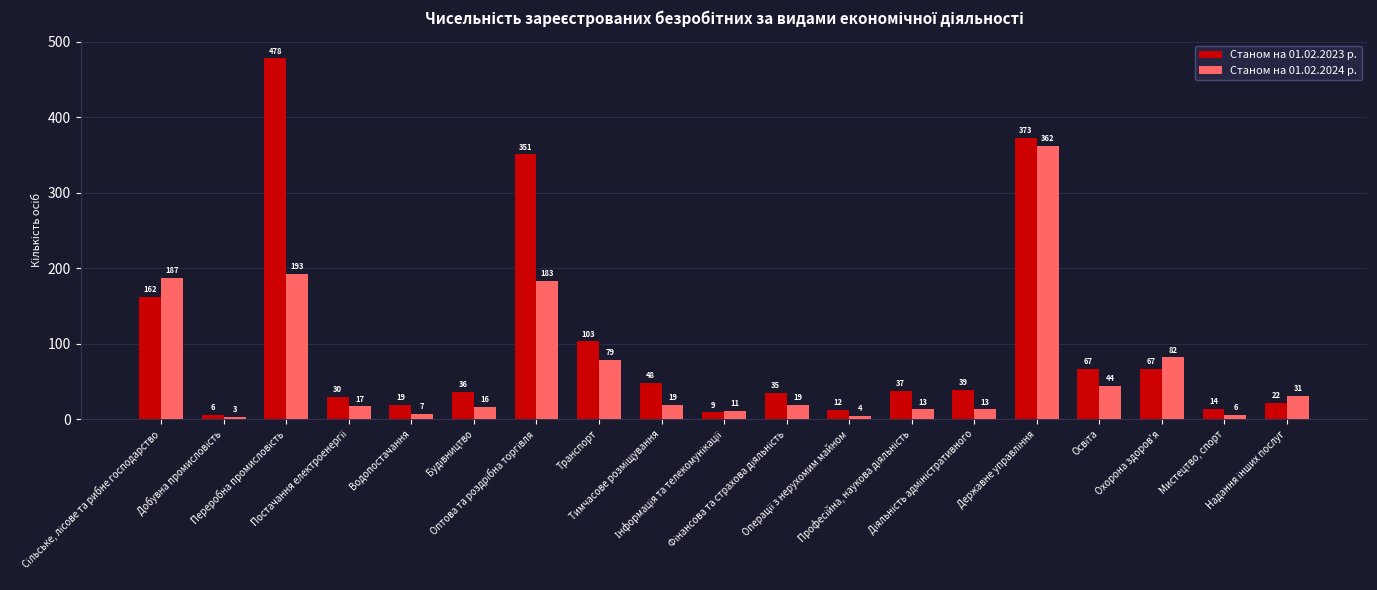

List the series in order of their overall mean, highest first.

Станом на 01.02.2023 р., Станом на 01.02.2024 р.